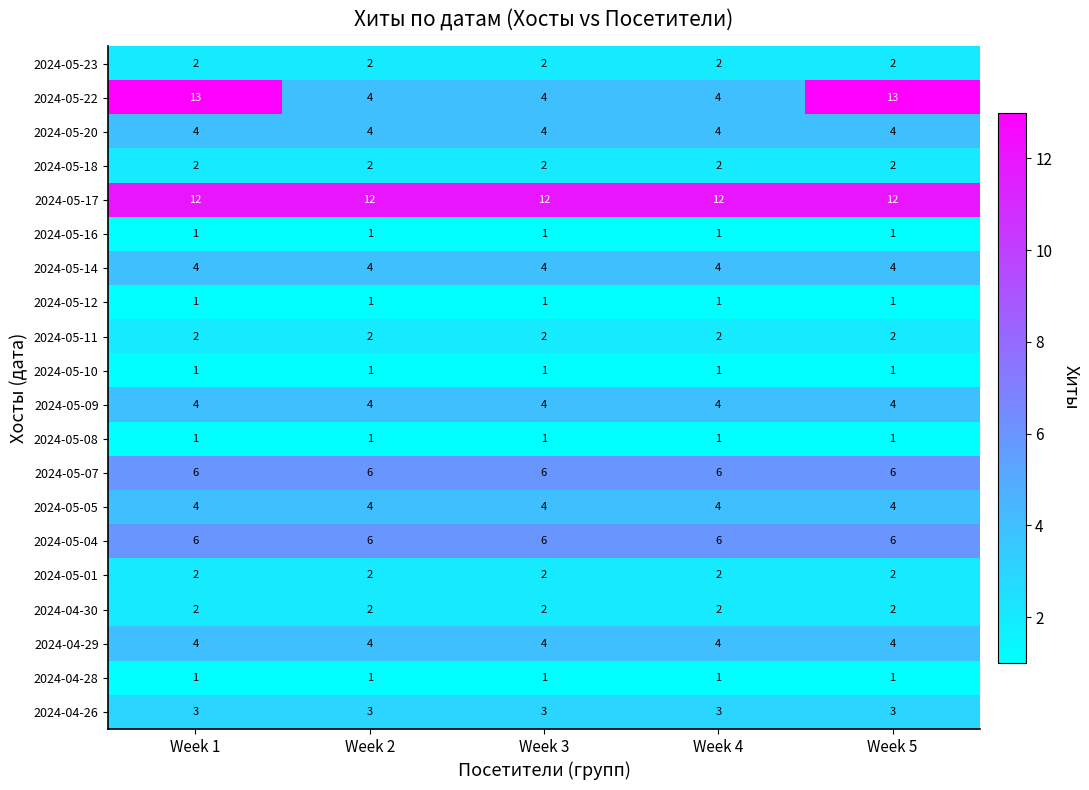

What is the greatest value displayed?

13